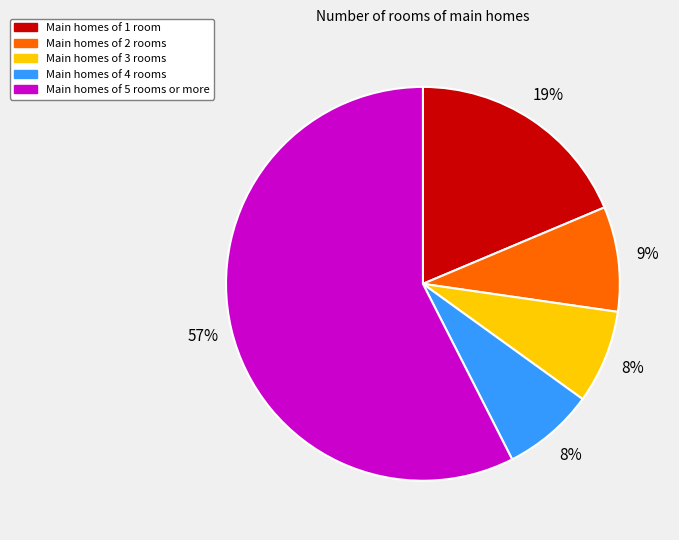

Count the number of slices in the pie.

5